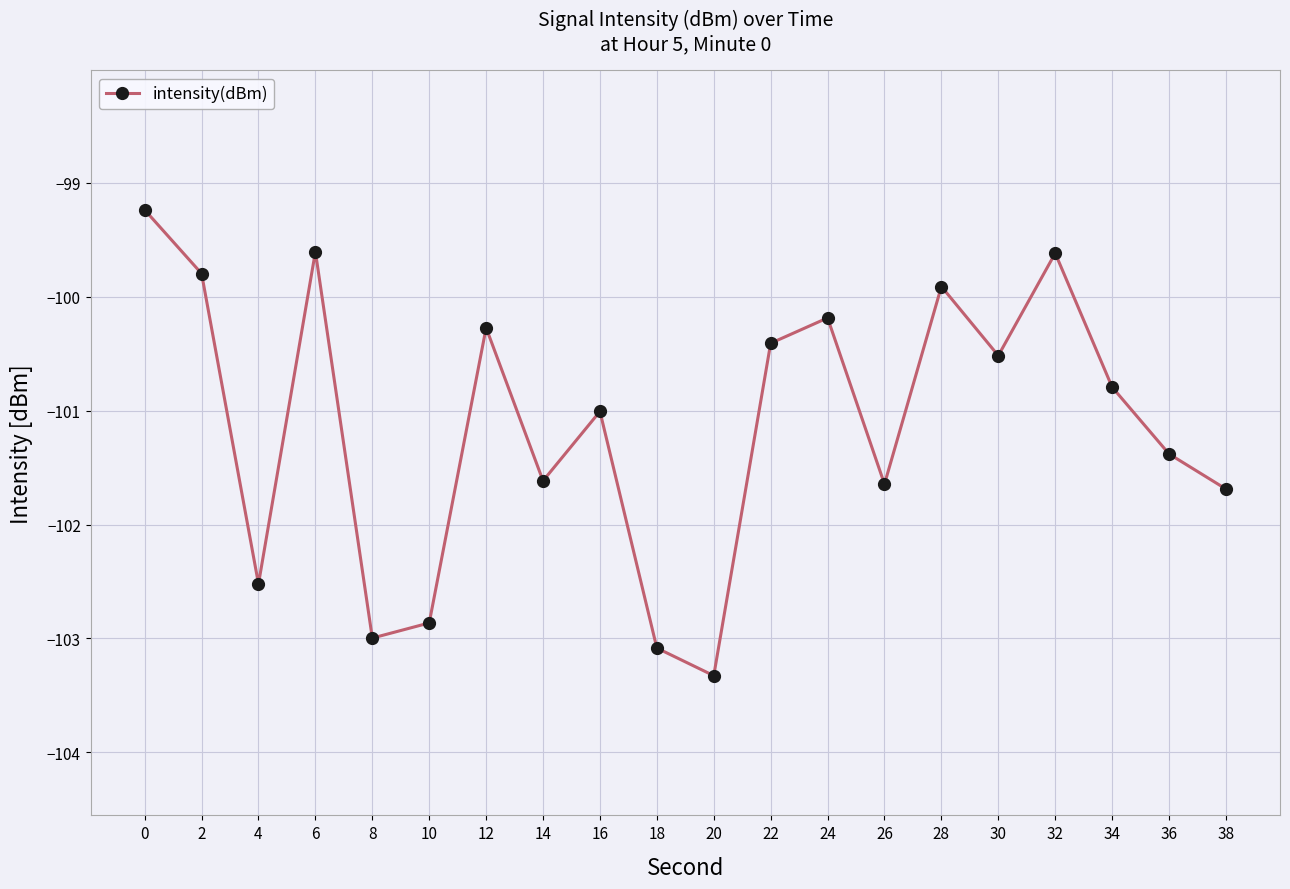

Read the value at 20.

-103.3